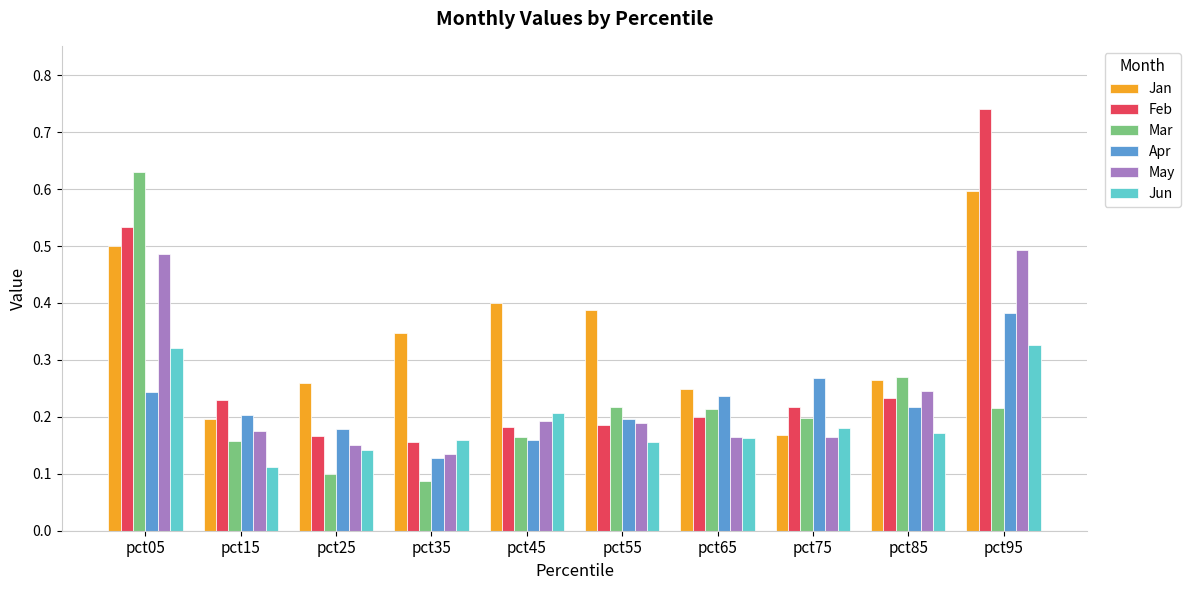

The value of Jun at pct75 is 0.2. True or false?

True